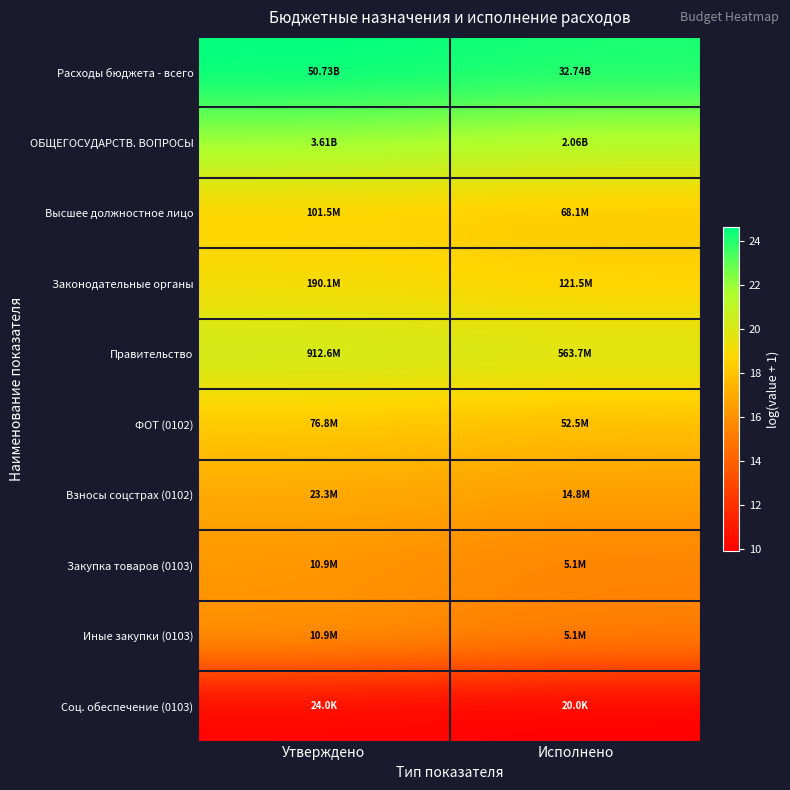

At which category is the sum across all series the highest?

Утверждено